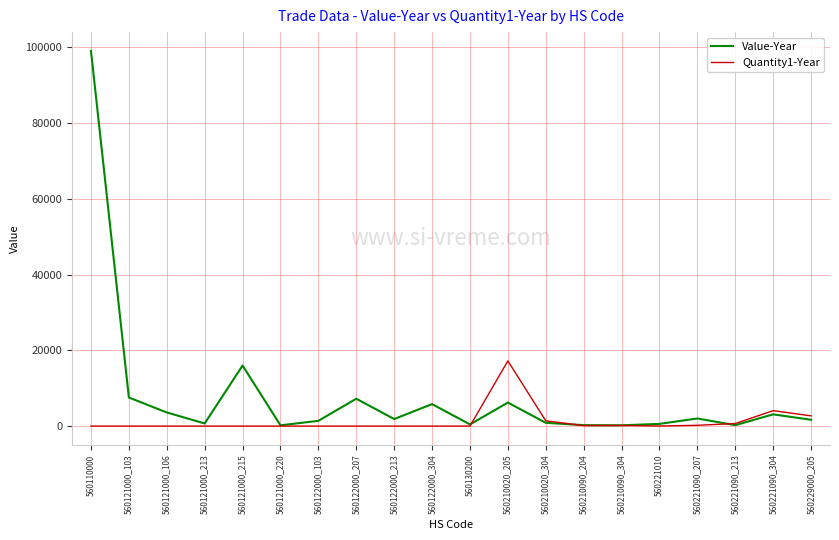

Which category has the highest value in the Value-Year series?

560110000